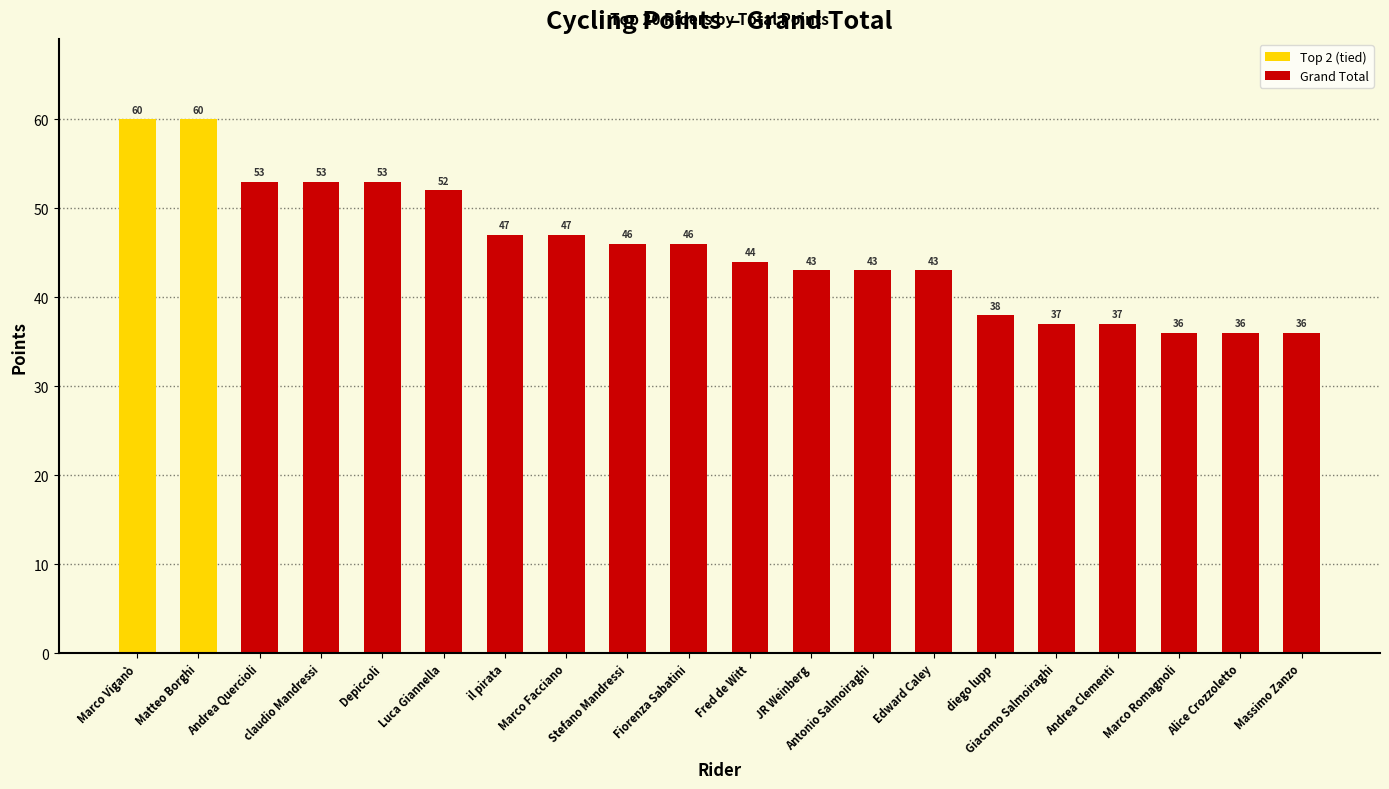

What is the value of the 8th bar from the left?

47